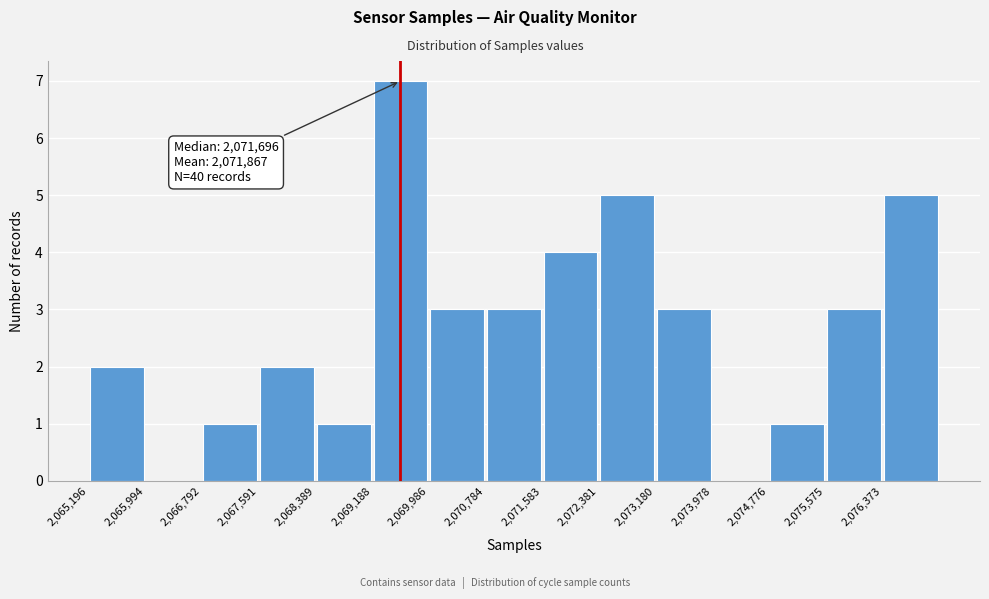

Which range on the x-axis has the tallest bar?

2069200 to 2070000